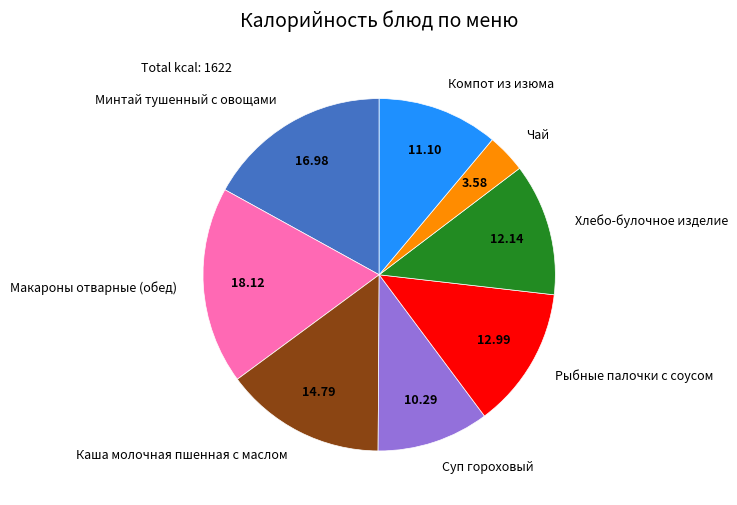

Which slice is the smallest?

Чай